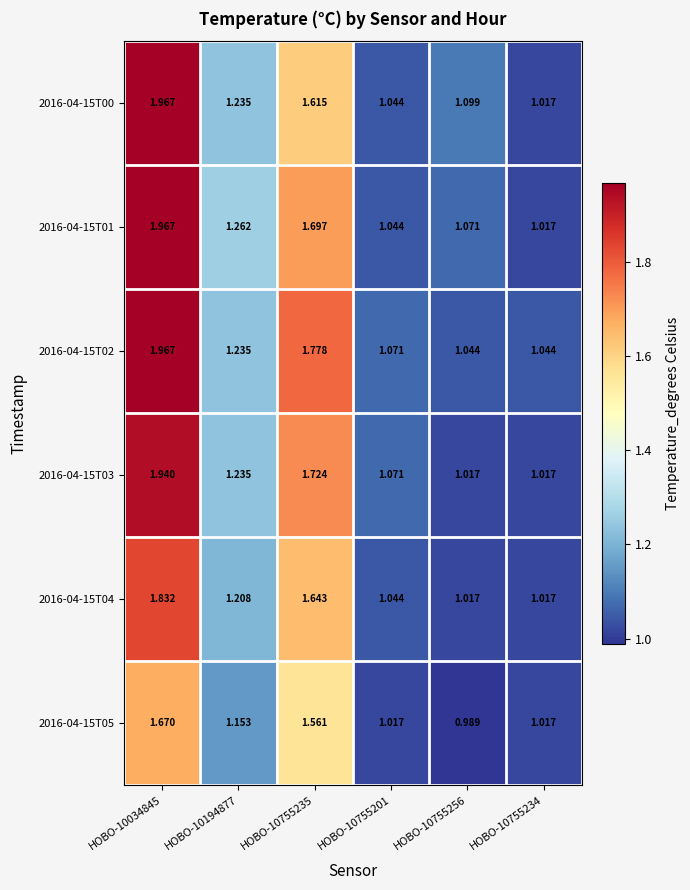

Is the value of 2016-04-15T01 at HOBO-10755201 greater than the value of 2016-04-15T00 at HOBO-10755235?

No